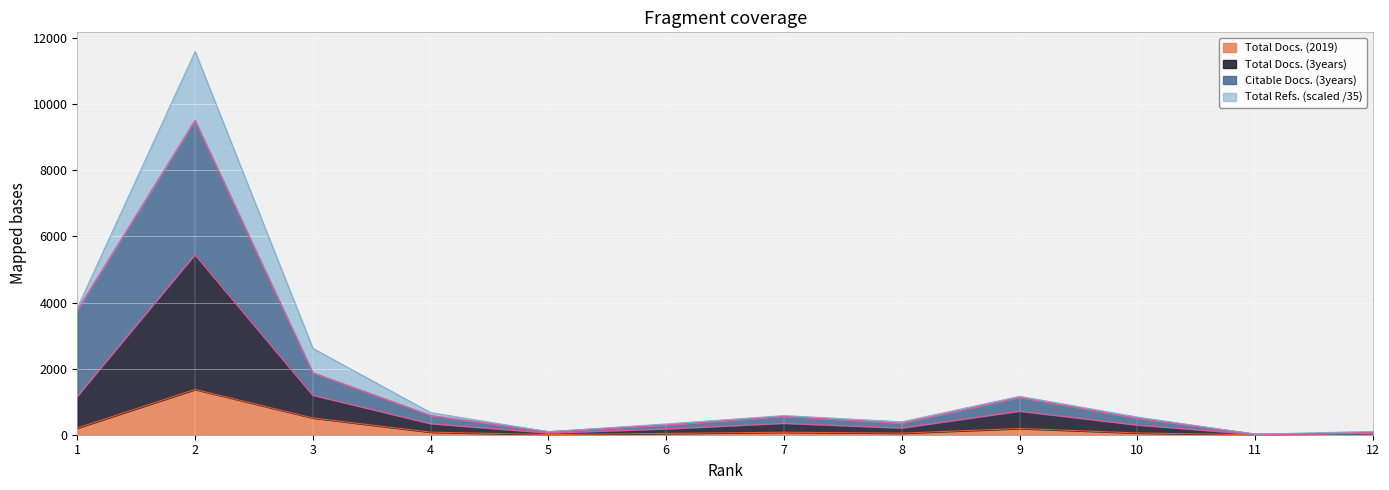

How many data points does each series have?

12